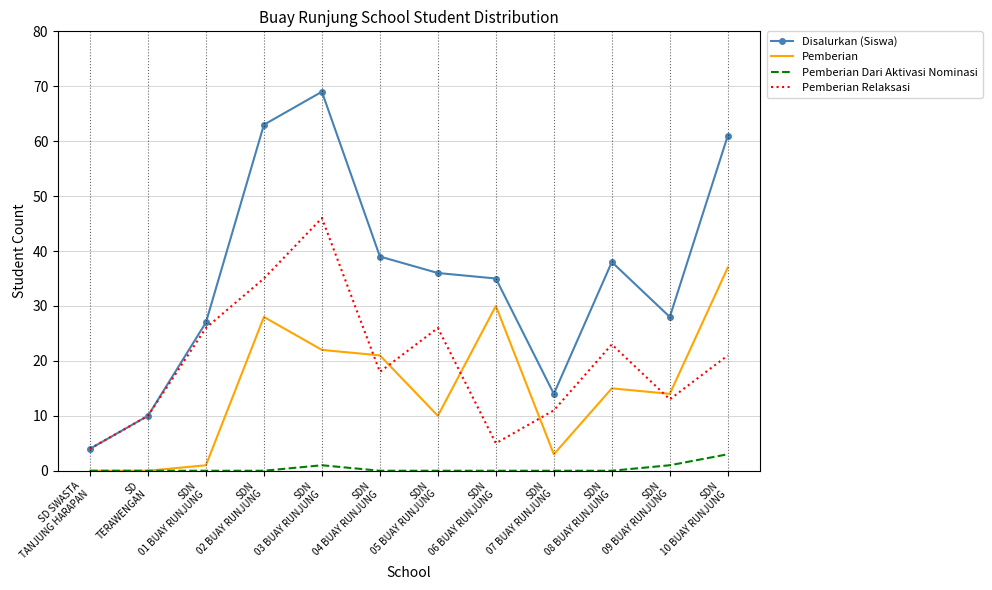

True or false: Disalurkan (Siswa) and Pemberian intersect in this chart.

False